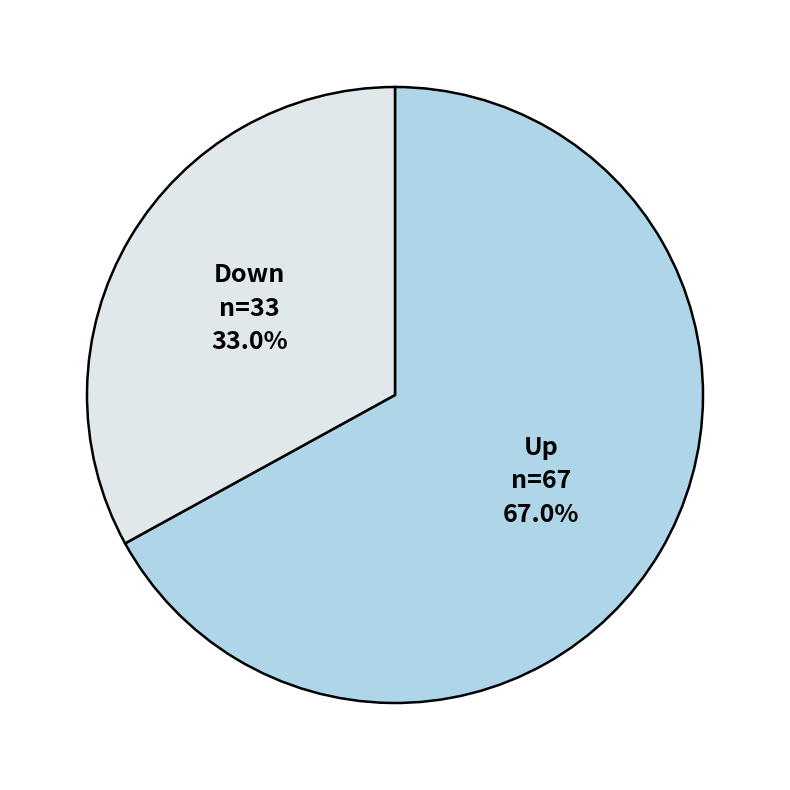

Is there a majority slice in this chart?

Yes